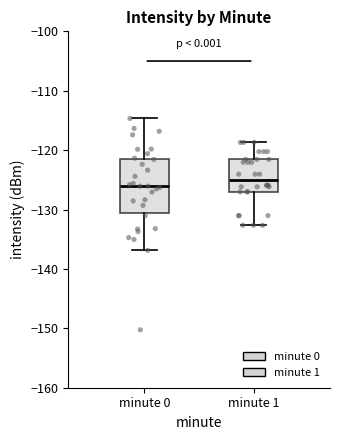

Reading left to right, read every box against the y-axis: the position of its median line, the range the box covers, and the ends of its whiskers. The values are not printed on the chart, so give them approximately, as read against the axis.

minute 0: median -126, box -131 to -121, whiskers -137 to -115
minute 1: median -125, box -127 to -122, whiskers -133 to -119